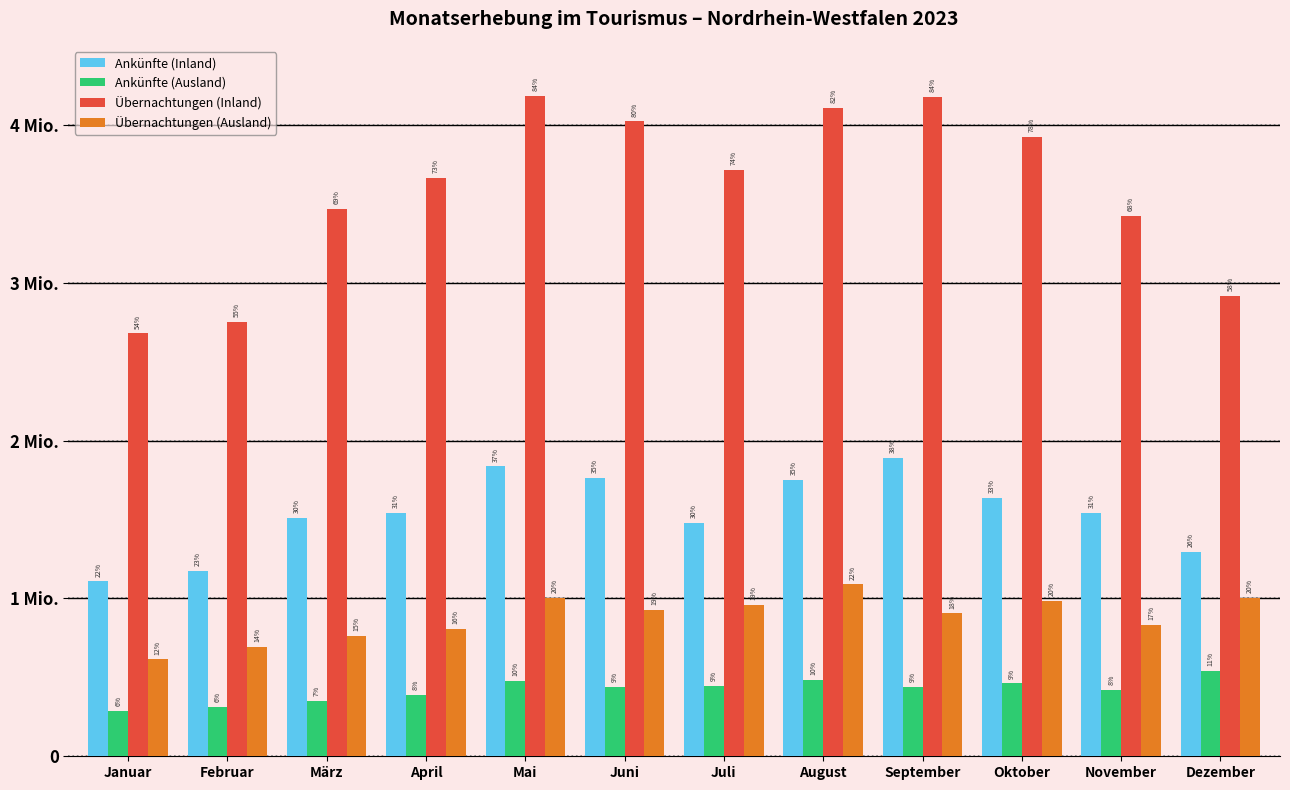

Does the chart contain stacked bars?

No